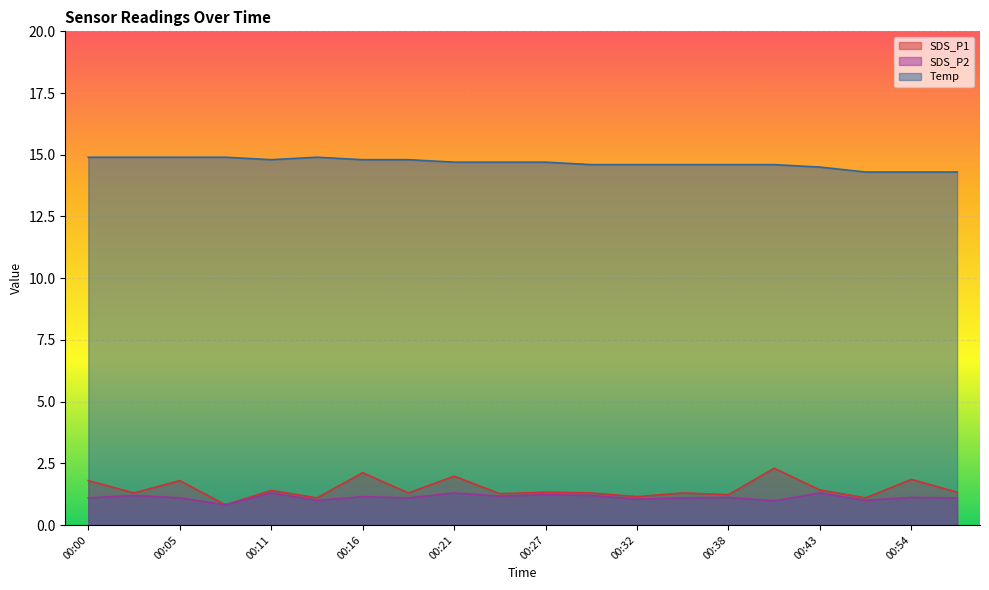

Which has a higher value, 00:24 or 00:51?

00:24